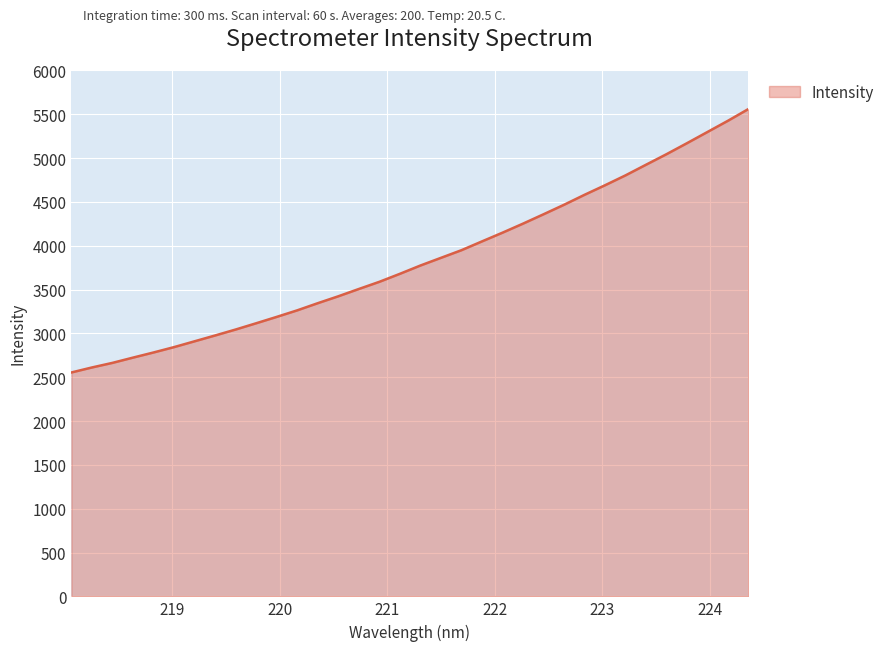

What is the greatest value displayed?

5560.4